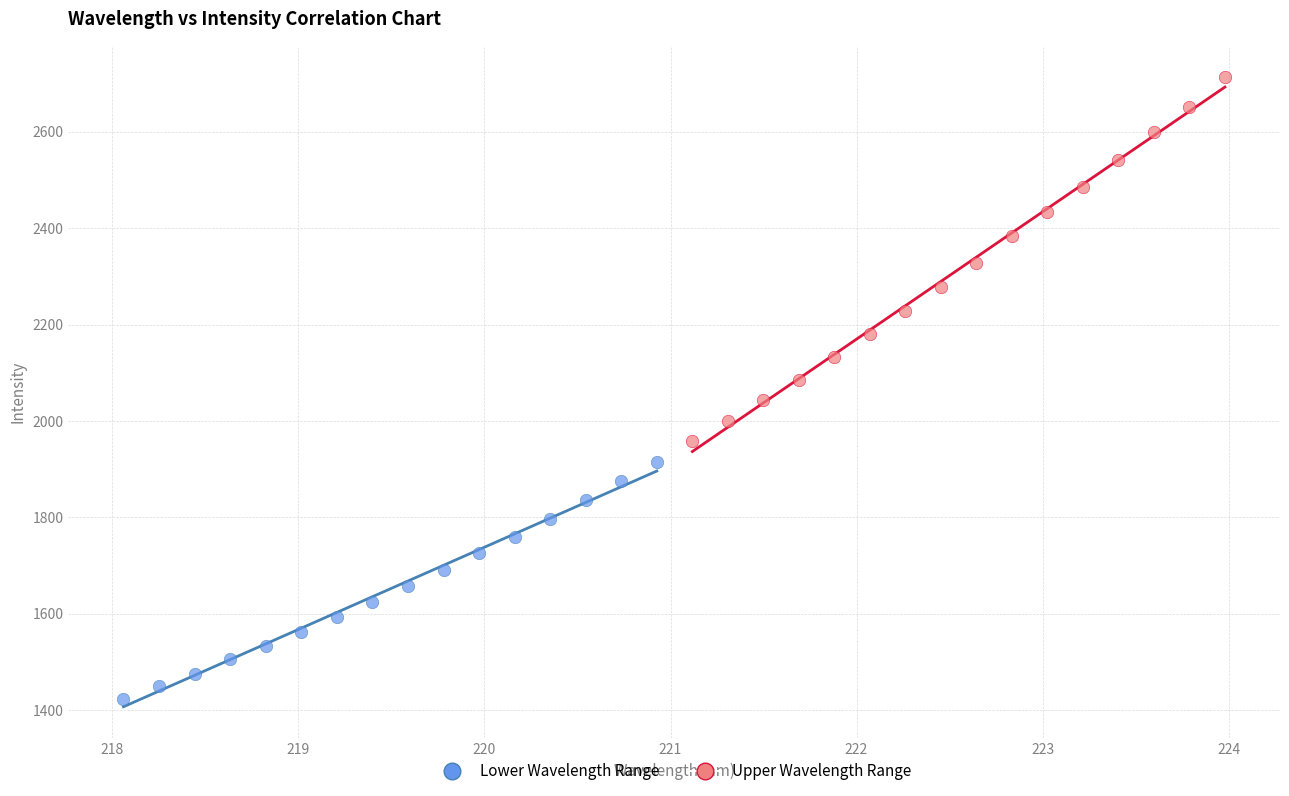

Which series reaches the minimum Y coordinate?

Lower Wavelength Range